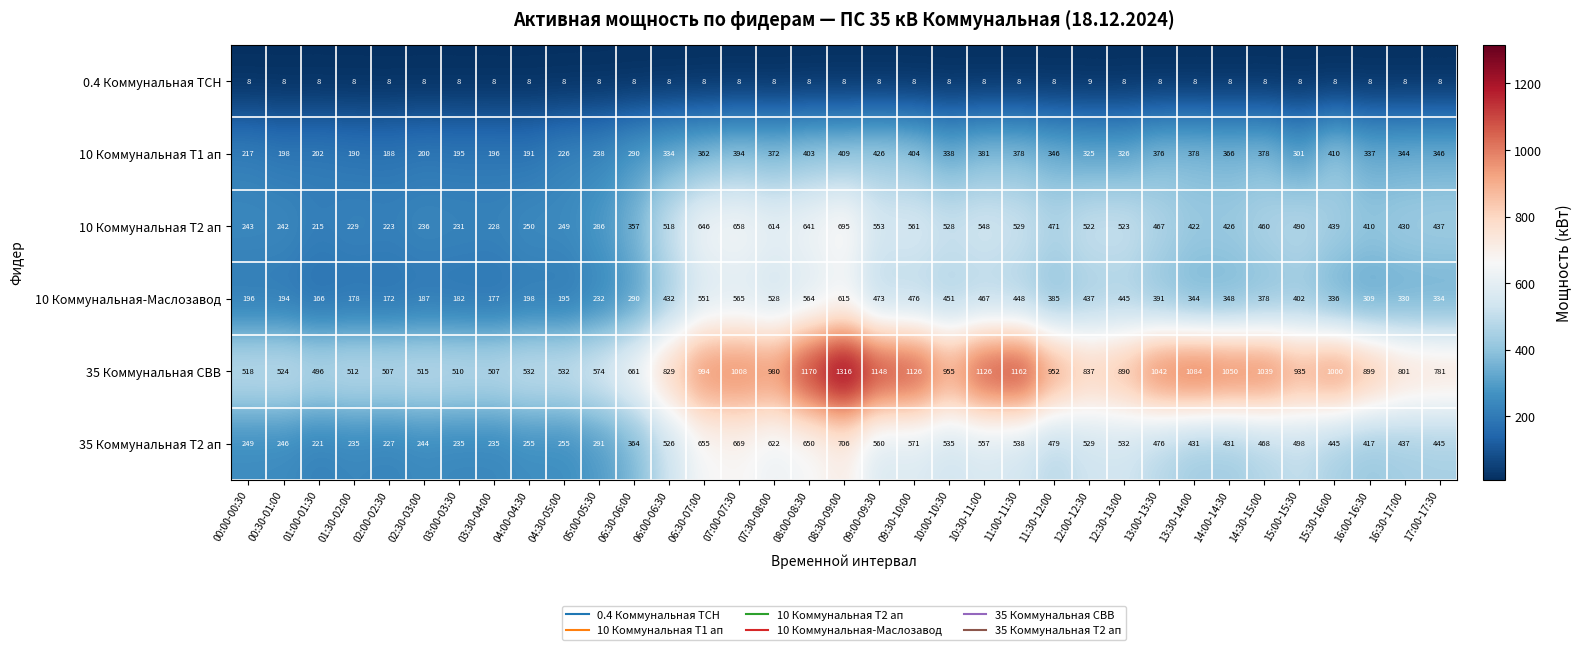

The 0.4 Коммунальная ТСН series shows 8 at 12:30-13:00. True or false?

True